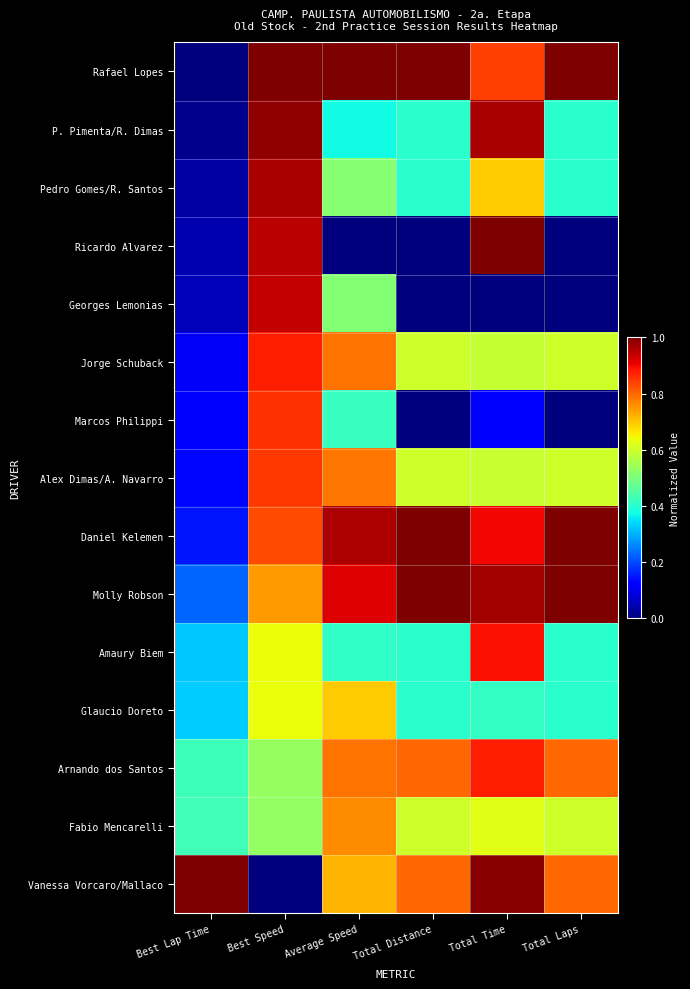

At which category is the sum across all series the highest?

Best Speed